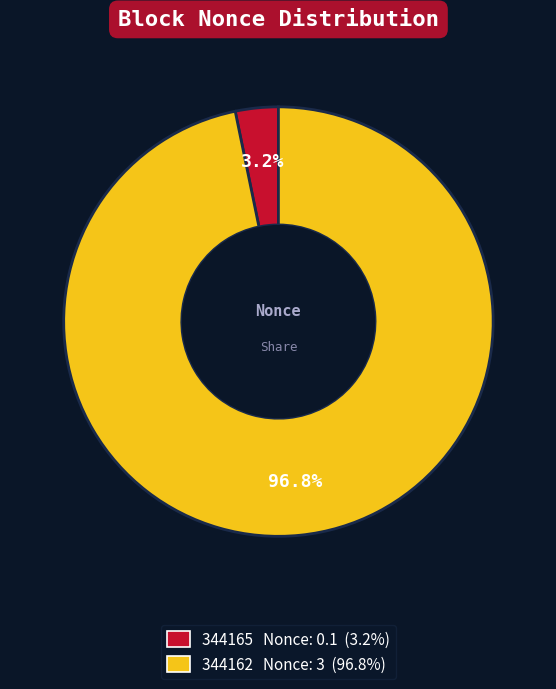

To the nearest percent, what portion does 344165 represent?

3%